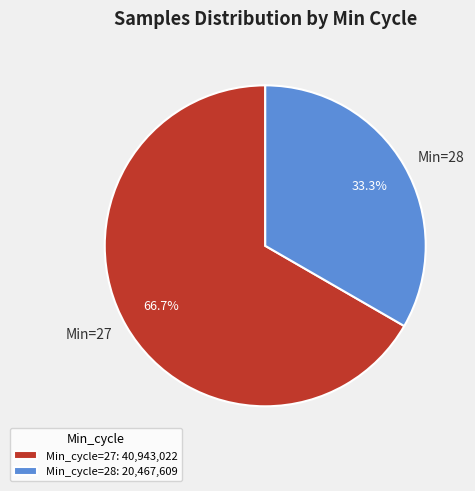

Is there any slice that represents more than half of the pie?

Yes